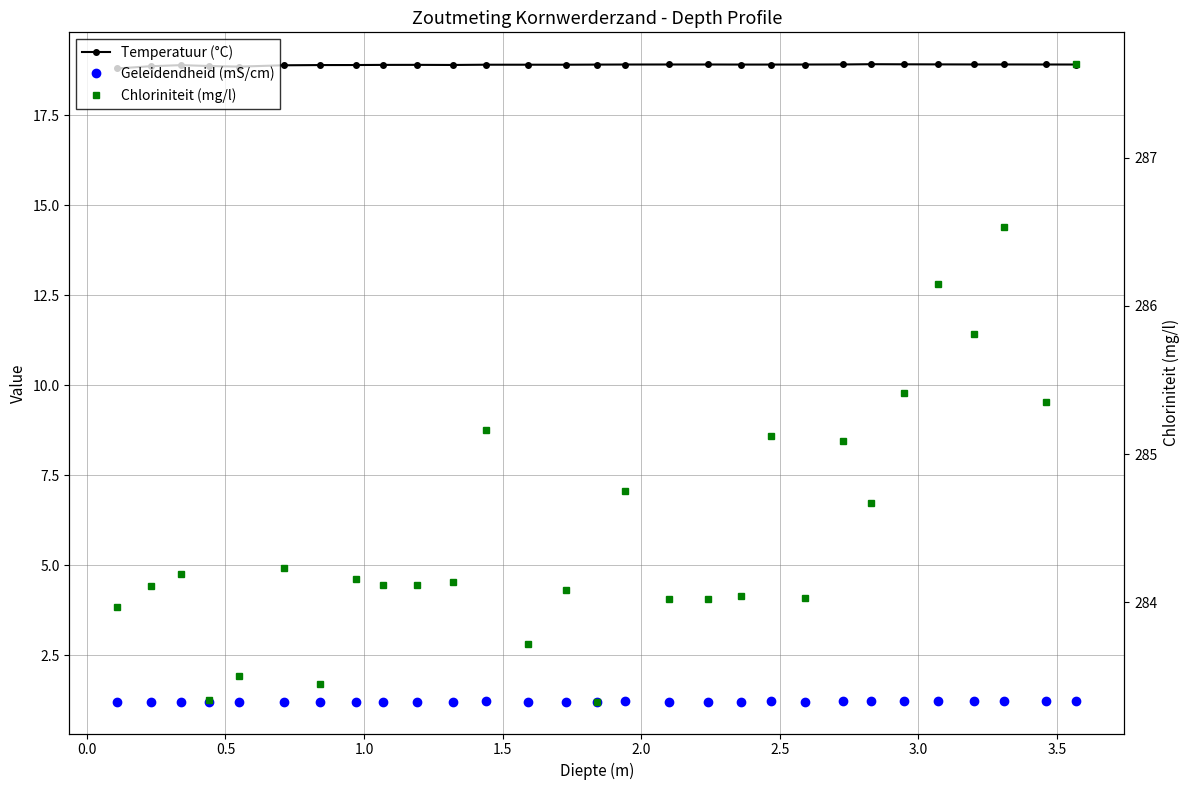

Reading left to right, what are all the values shown in this chart?

Temperatuur (°C): 18.8	18.9	18.9	18.9	18.9	18.9	18.9	18.9	18.9	18.9	18.9	18.9	18.9	18.9	18.9	18.9	18.9	18.9	18.9	18.9	18.9	18.9	18.9	18.9	18.9	18.9	18.9	18.9	18.9
Geleidendheid (mS/cm): 1.2	1.2	1.2	1.2	1.2	1.2	1.2	1.2	1.2	1.2	1.2	1.2	1.2	1.2	1.2	1.2	1.2	1.2	1.2	1.2	1.2	1.2	1.2	1.2	1.2	1.2	1.2	1.2	1.2
Chloriniteit (mg/l): 284.0	284.1	284.2	283.3	283.5	284.2	283.4	284.2	284.1	284.1	284.1	285.2	283.7	284.1	283.3	284.8	284.0	284.0	284.0	285.1	284.0	285.1	284.7	285.4	286.1	285.8	286.5	285.4	287.6